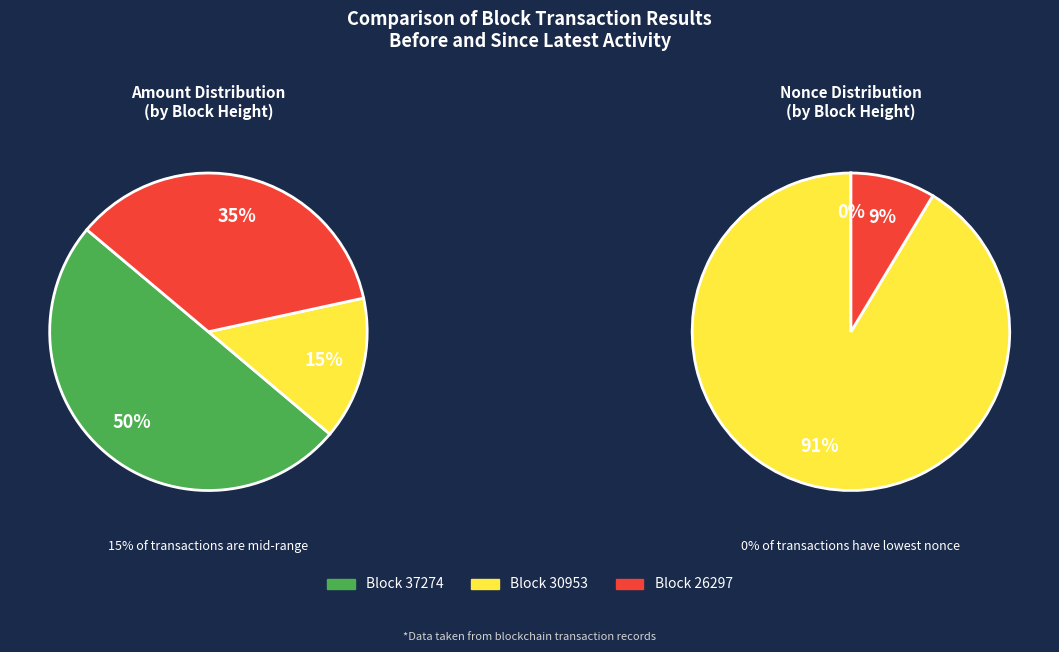

Does 37274 represent more than half of the total?

No